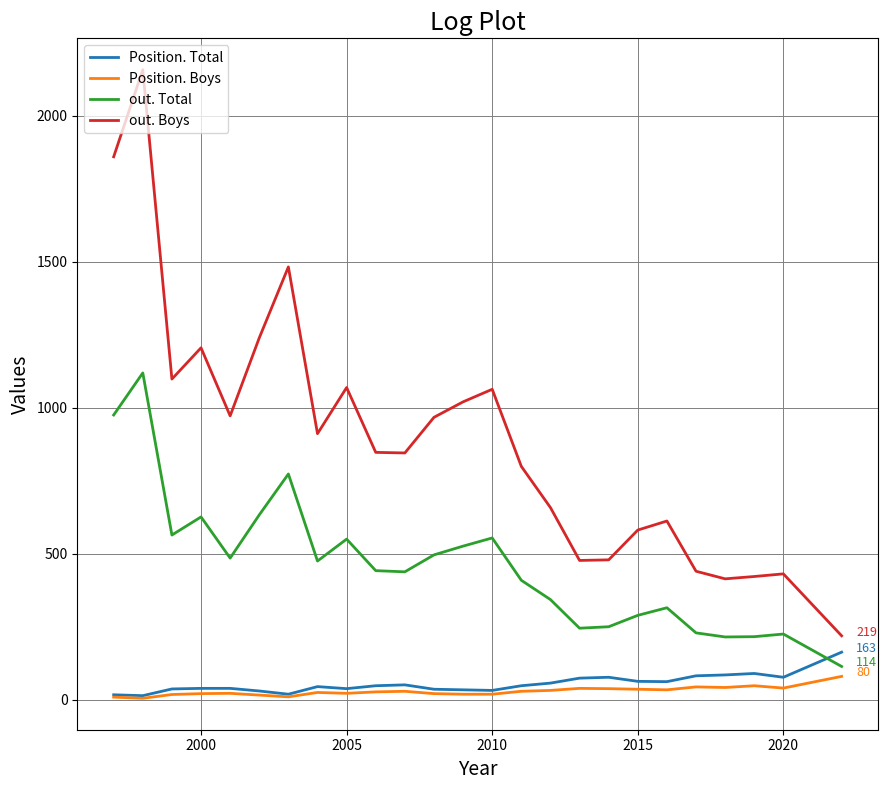

Which series has the largest range (max minus min)?

out. Boys